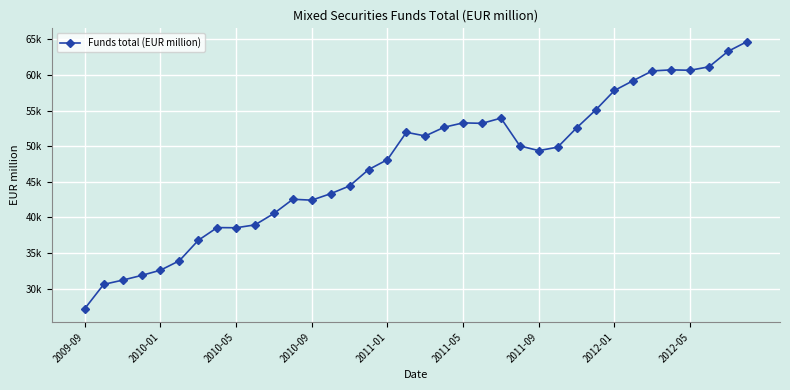

Does the chart have visible grid lines?

Yes